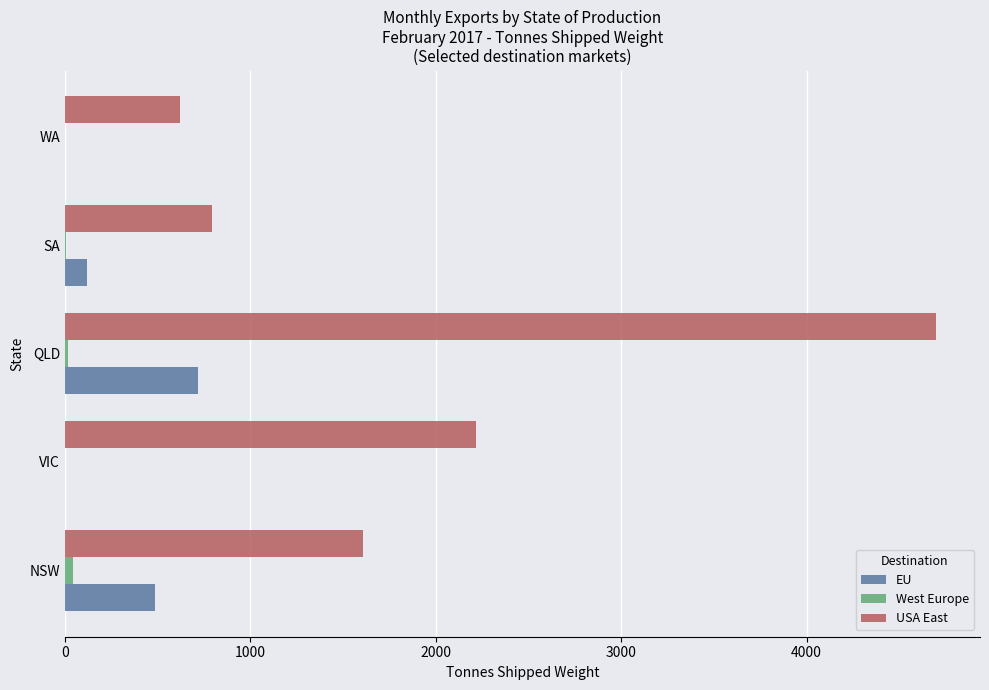

At which category does the chart reach its peak across all series?

QLD